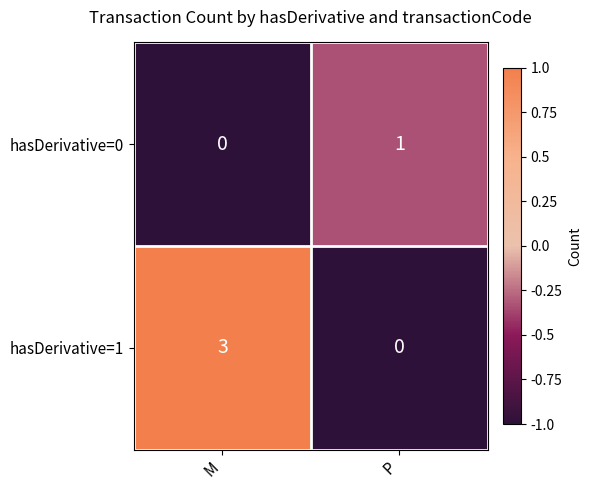

Which series has the largest total across all categories?

hasDerivative=1